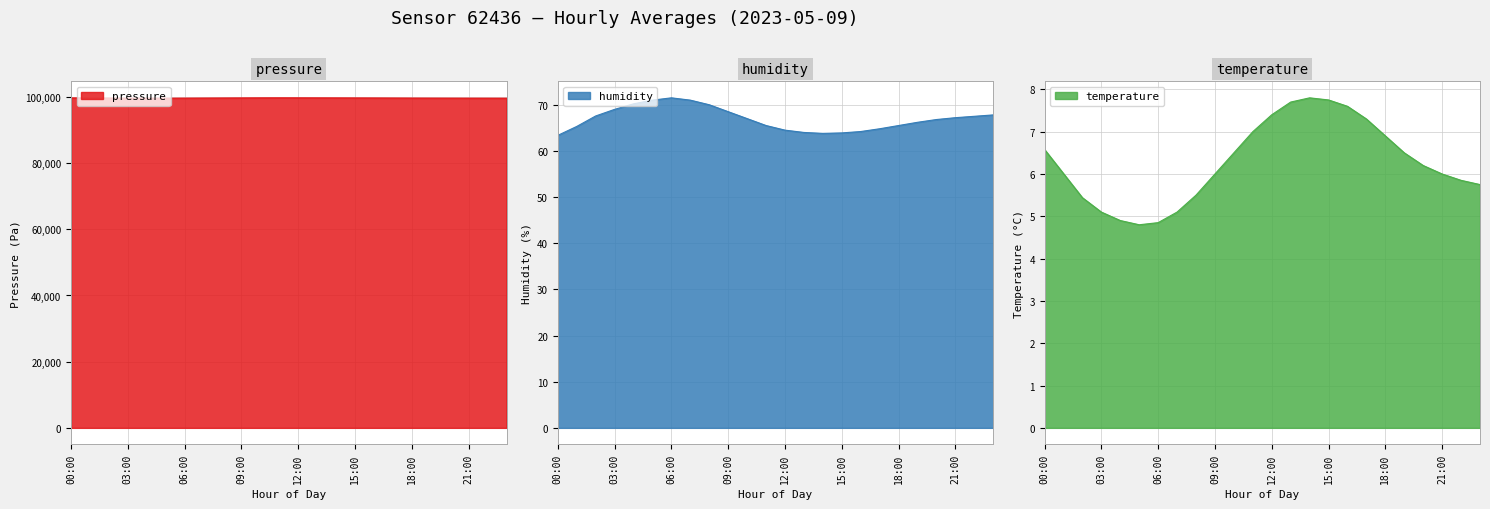

Is it true that humidity equals 102.9 at 04:00?

False